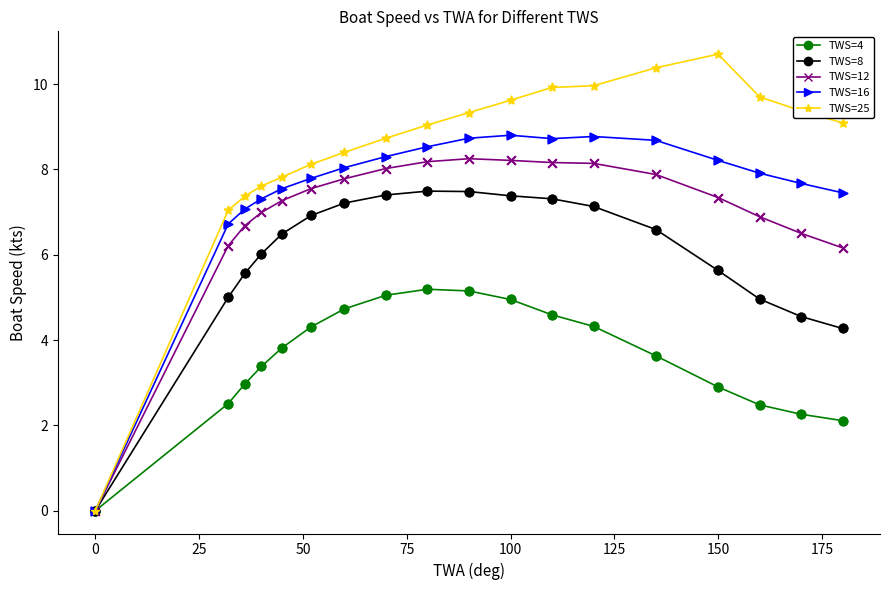

Which series has the largest range (max minus min)?

TWS=25